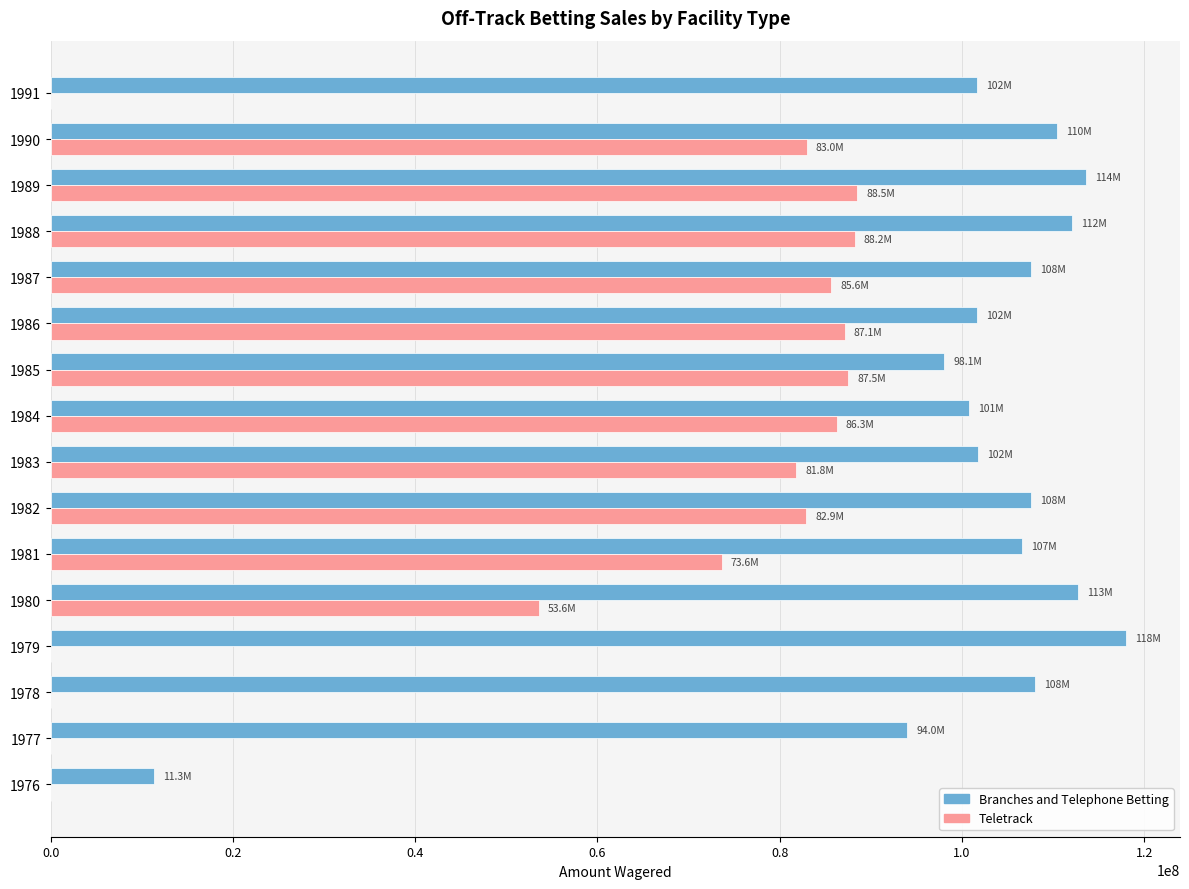

The value of Branches and Telephone Betting at 1987 is 176804347. True or false?

False